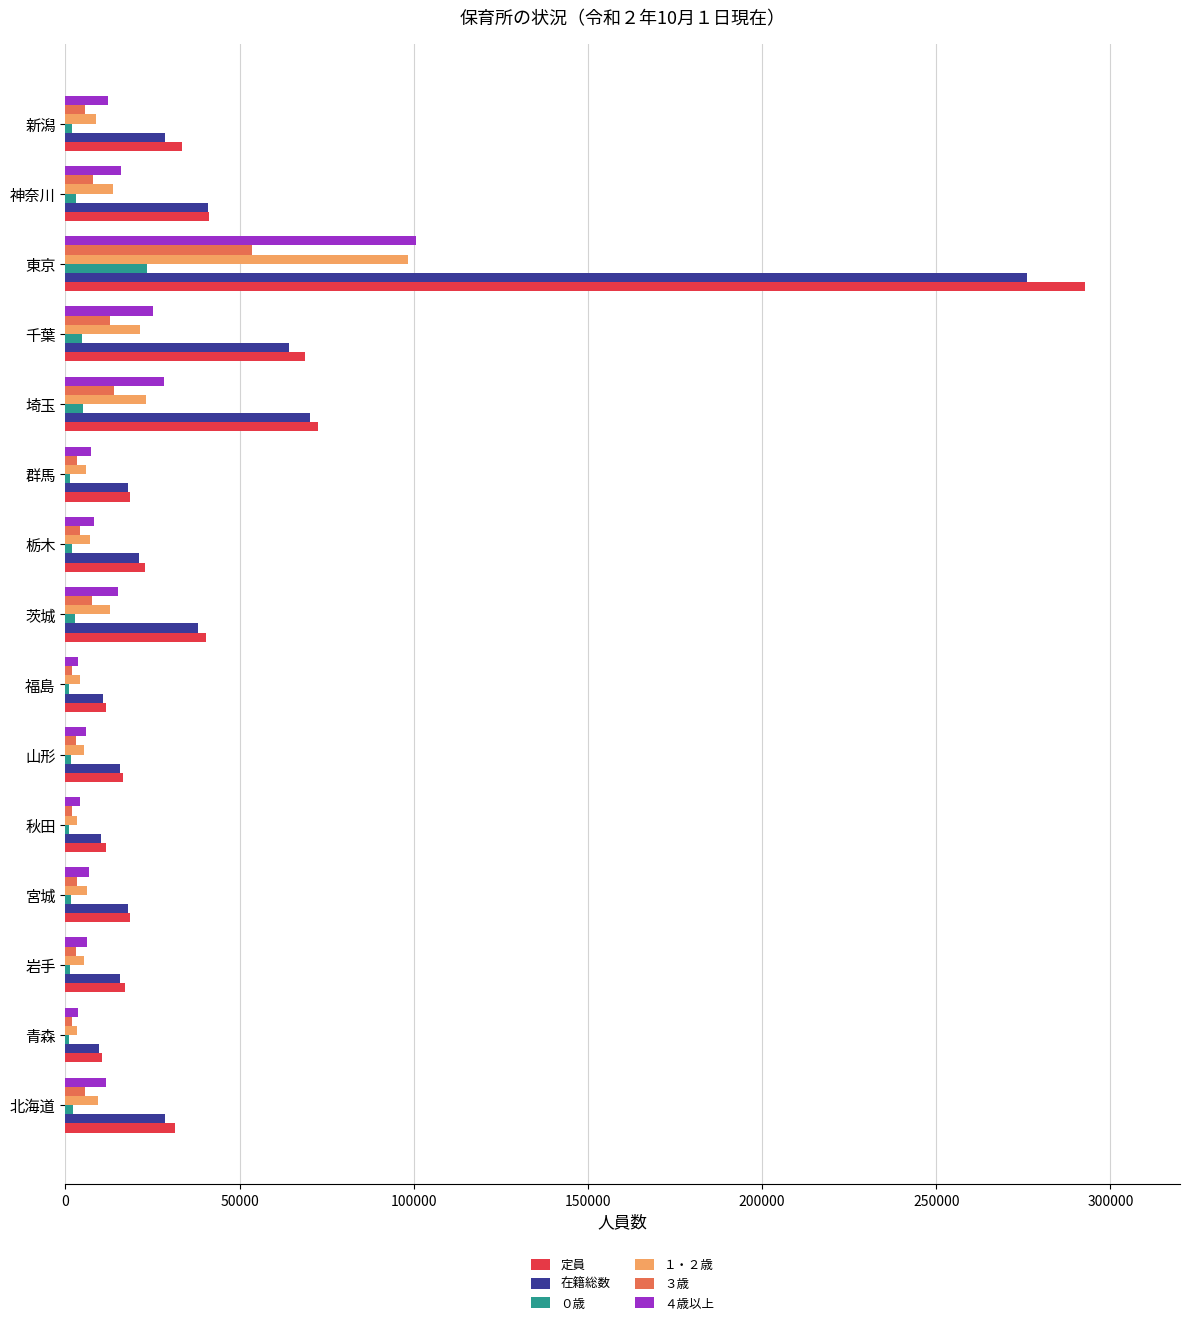

At which label is 定員 closest to 151546?

埼玉